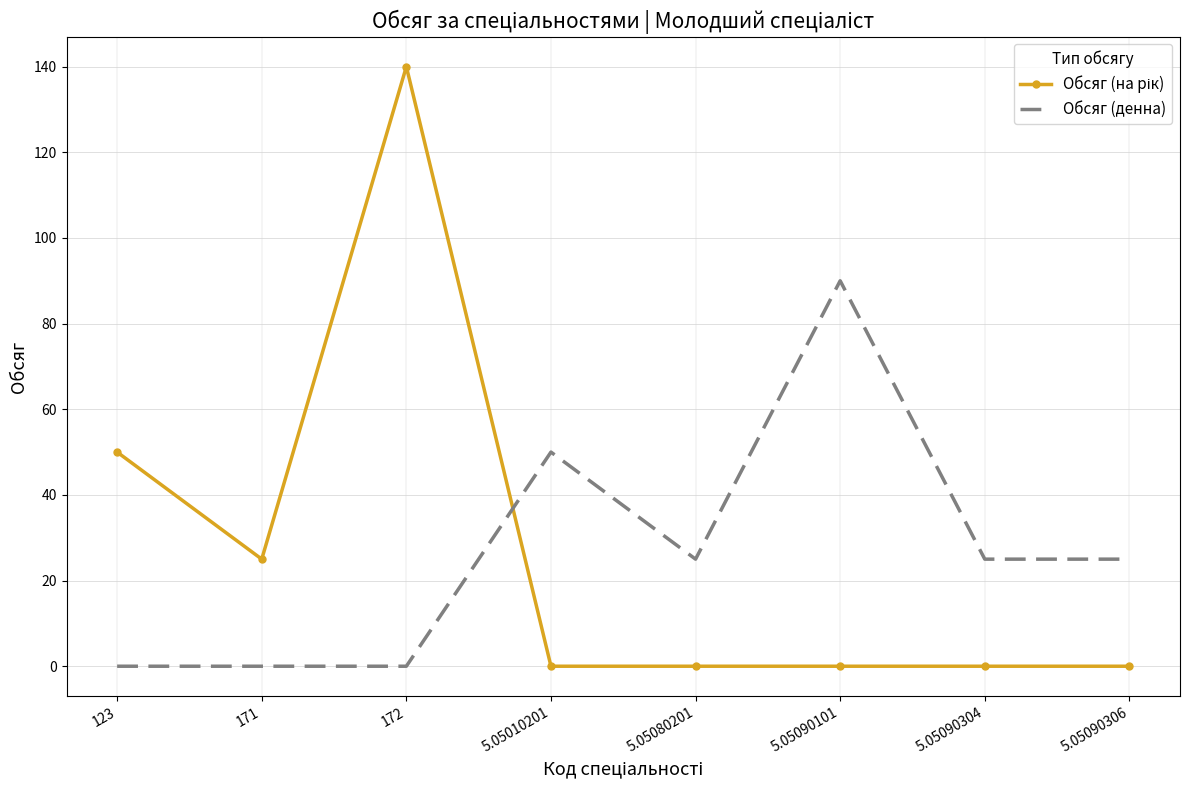

The value of Обсяг (денна) at 171 is -36. True or false?

False